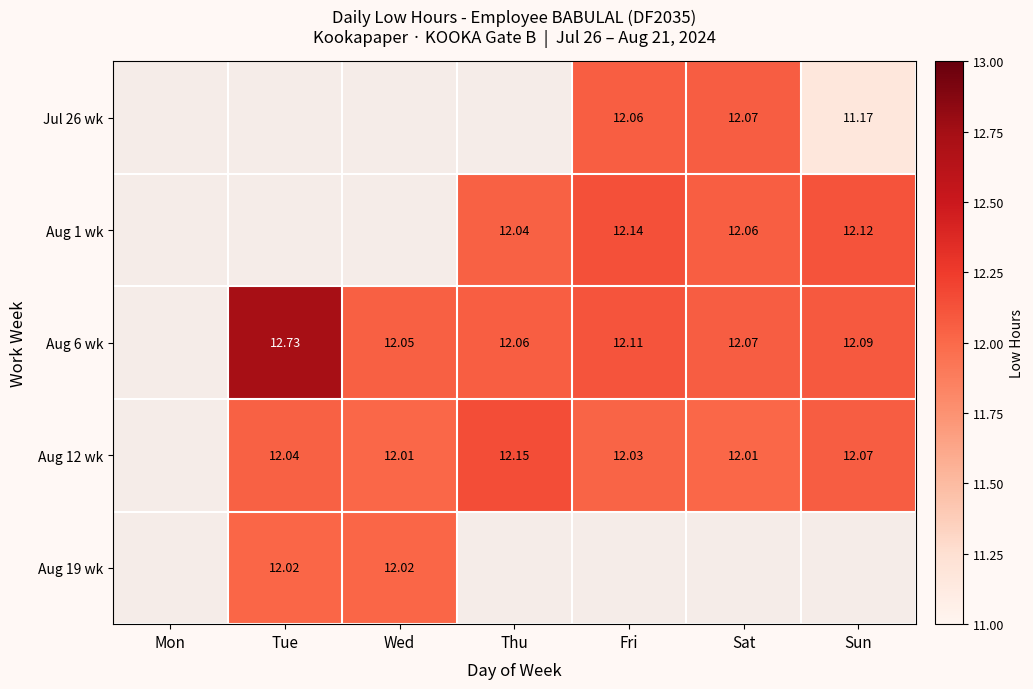

Is the value of Aug 6 wk at Sun greater than the value of Aug 12 wk at Sat?

Yes